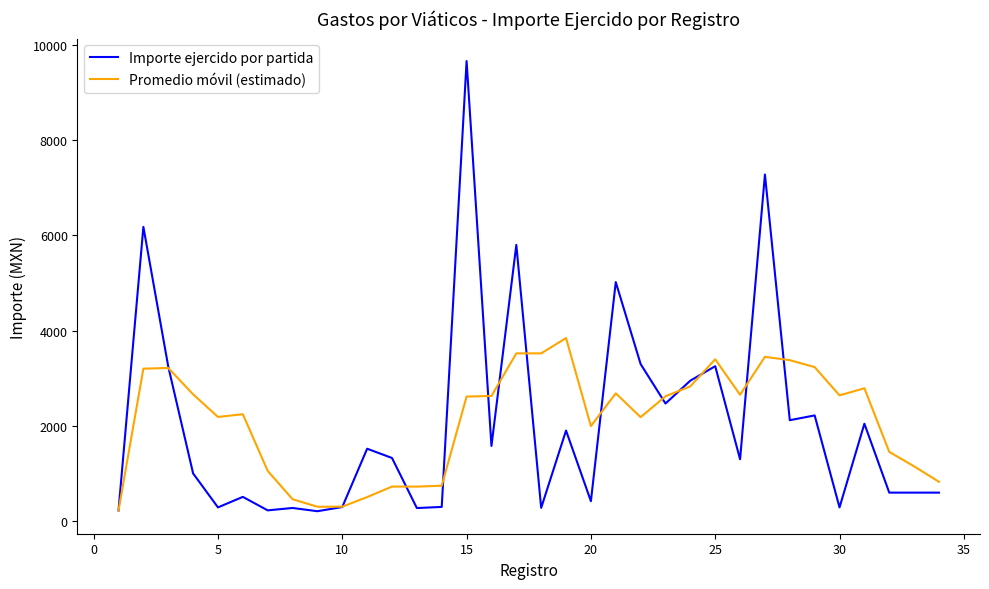

Which series has the largest range (max minus min)?

Importe ejercido por partida